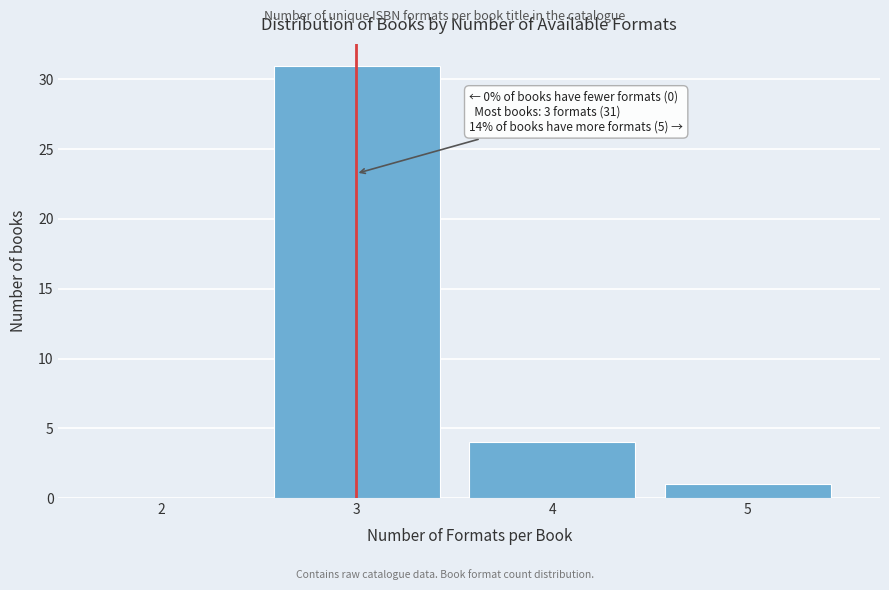

Reading left to right, list all the values displayed in this chart.

2=0	3=31	4=4	5=1